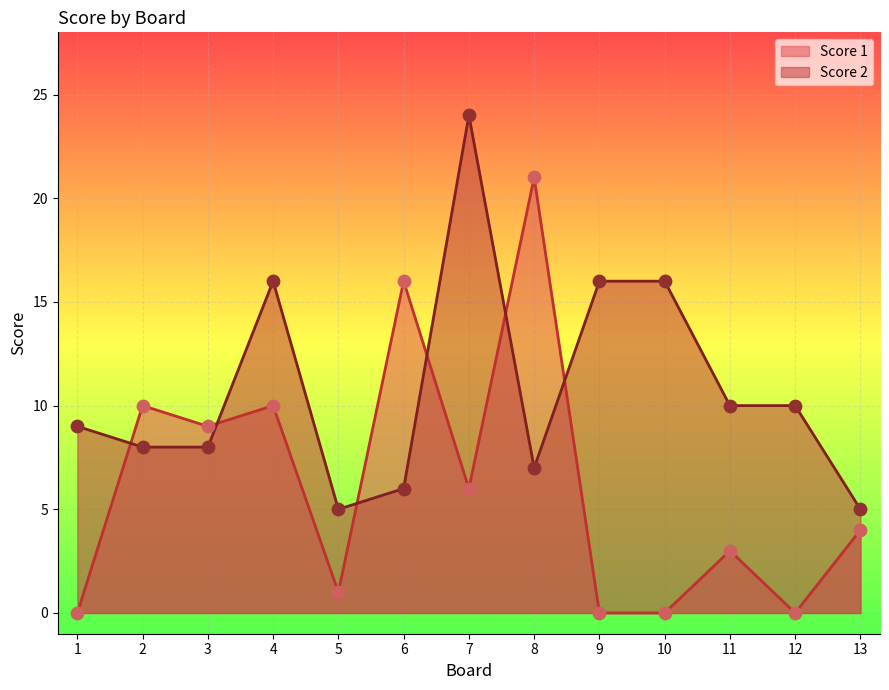

What are all the series names shown in the legend?

Score 1, Score 2